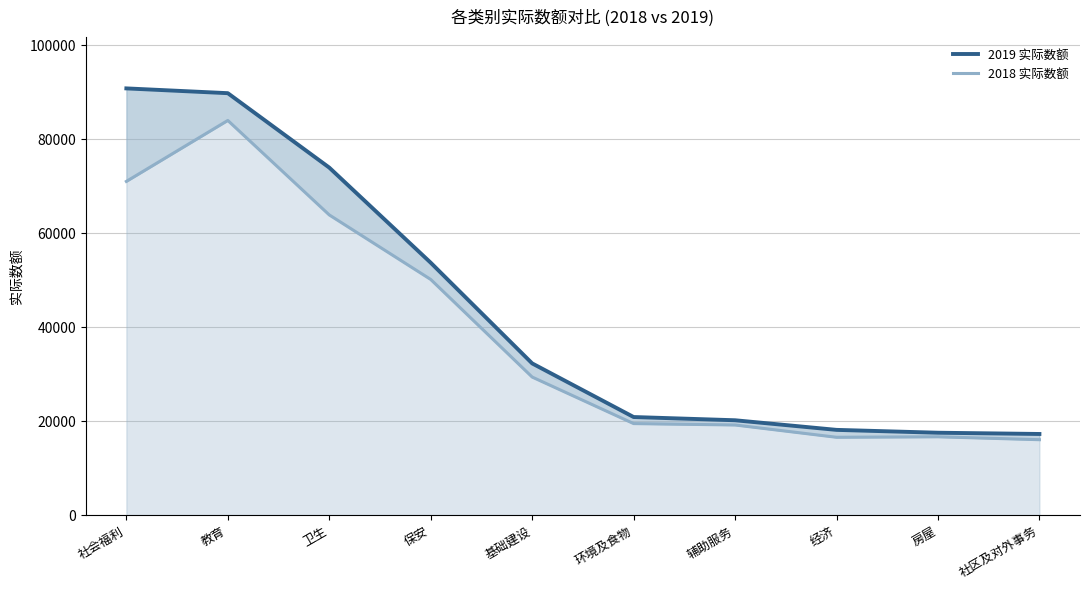

Where does the 2018 实际数额 series first go above 29407?

社会福利